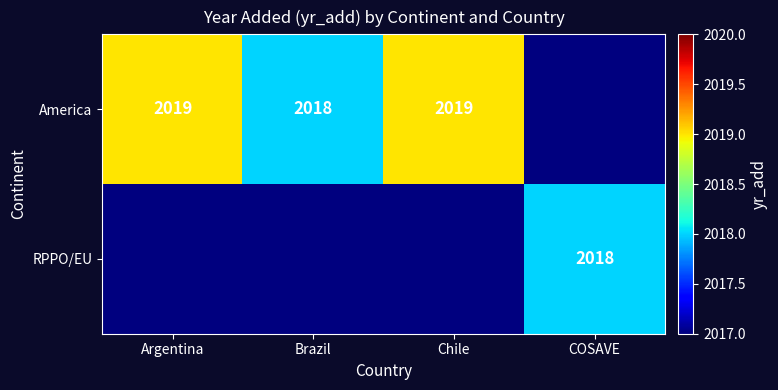

True or false: America has a value of 3074 at Brazil.

False